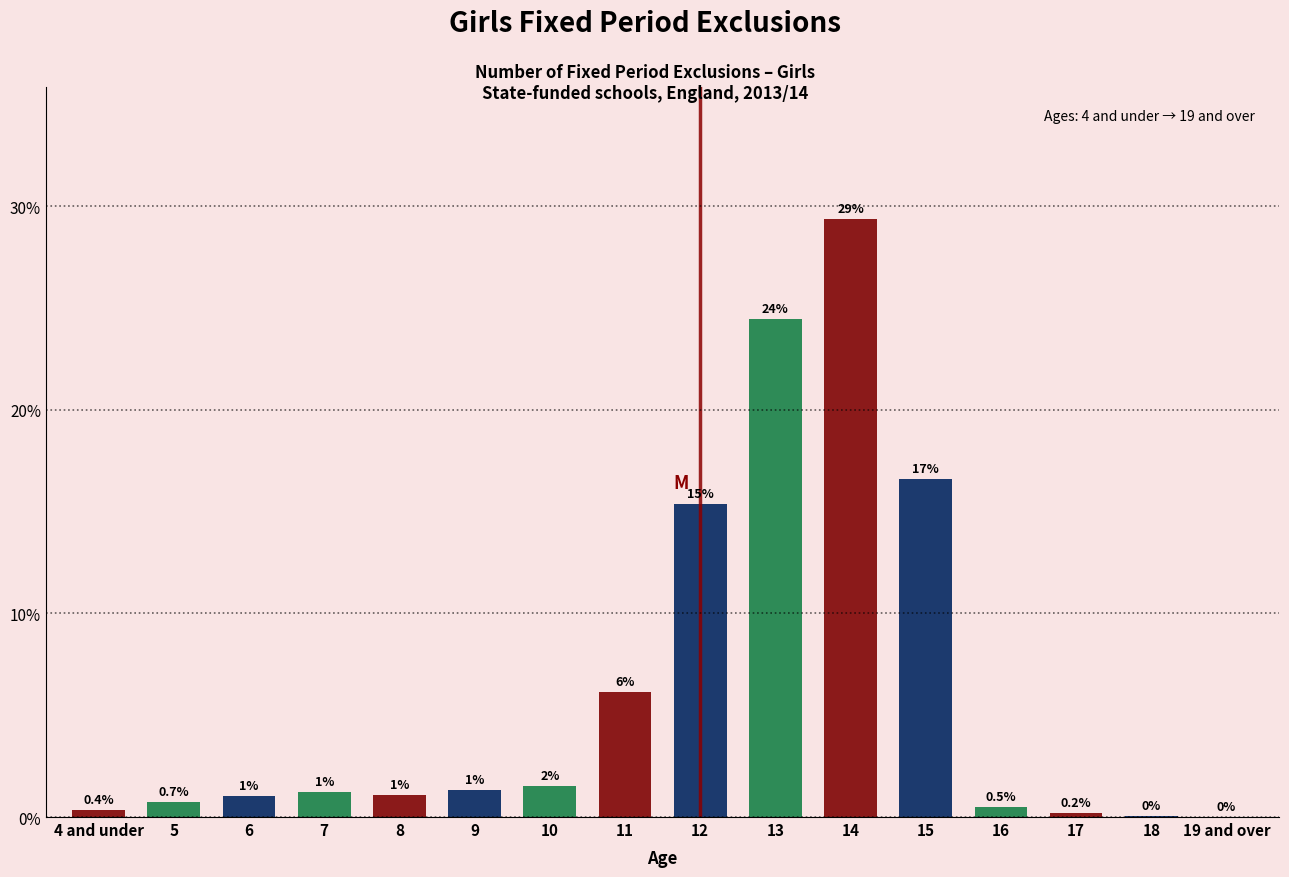

The value at 11 is 9.5. True or false?

False